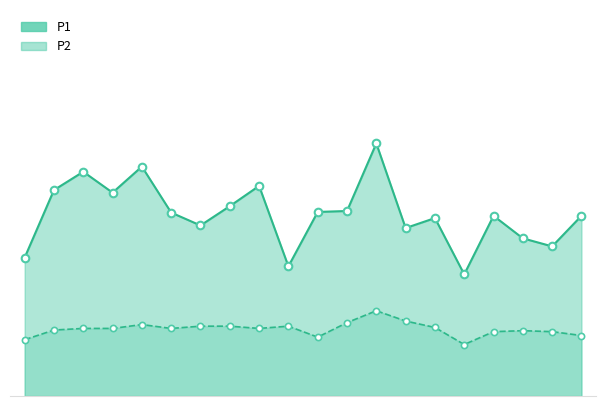

At which category is the sum across all series the highest?

00:31